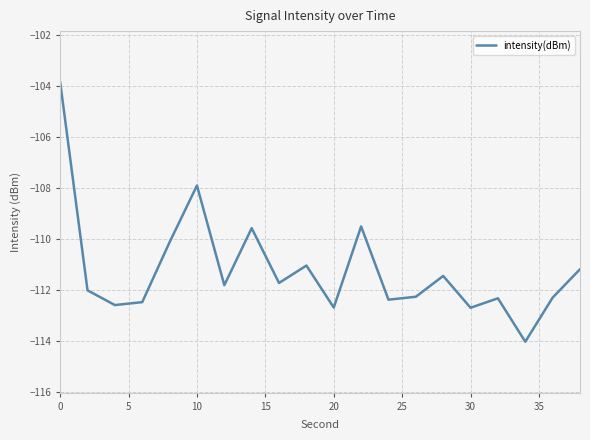

What is the difference between the maximum and minimum values?

10.2